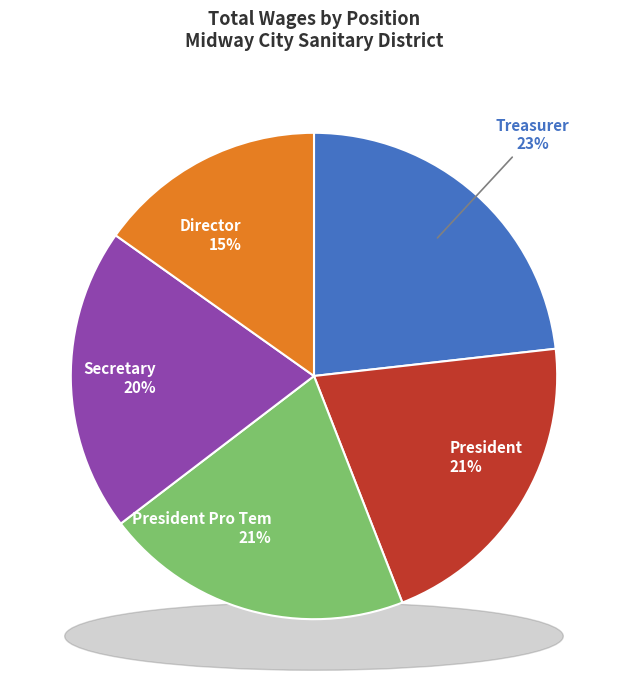

To the nearest percent, what percentage of the pie is Treasurer?

23%